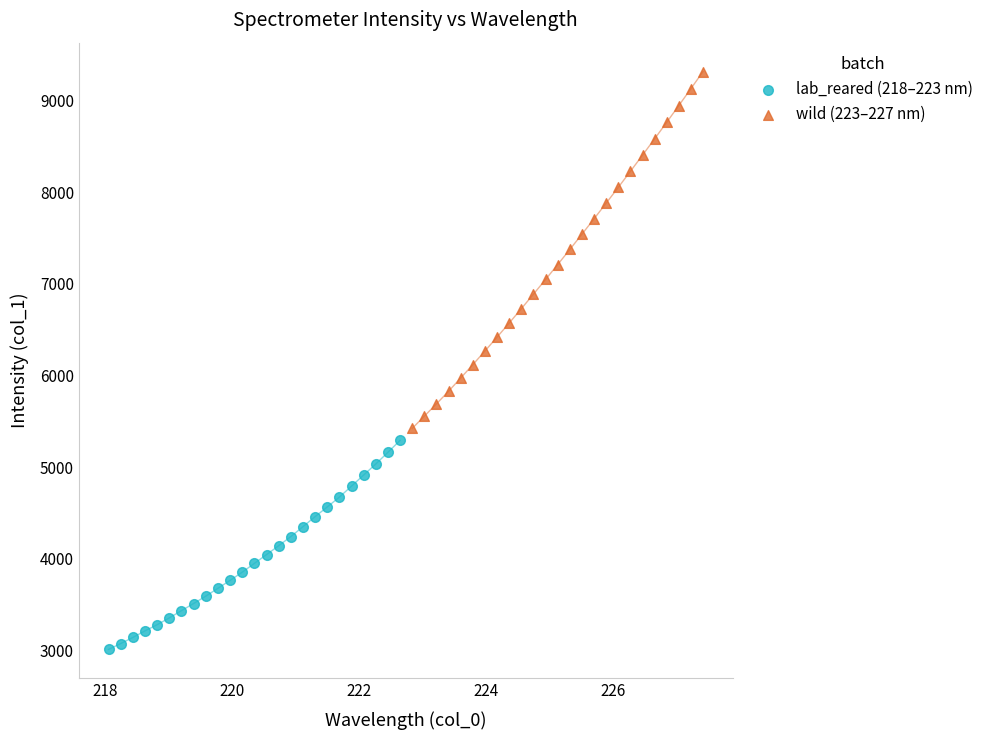

Which series reaches the maximum Y coordinate?

wild (223–227 nm)